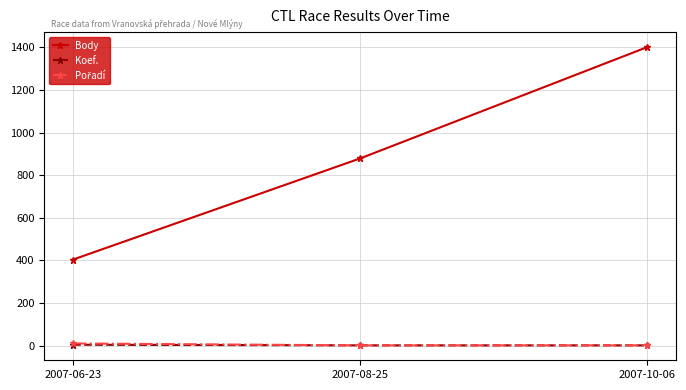

List the labels in order of Body value, smallest first.

2007-06-23, 2007-08-25, 2007-10-06